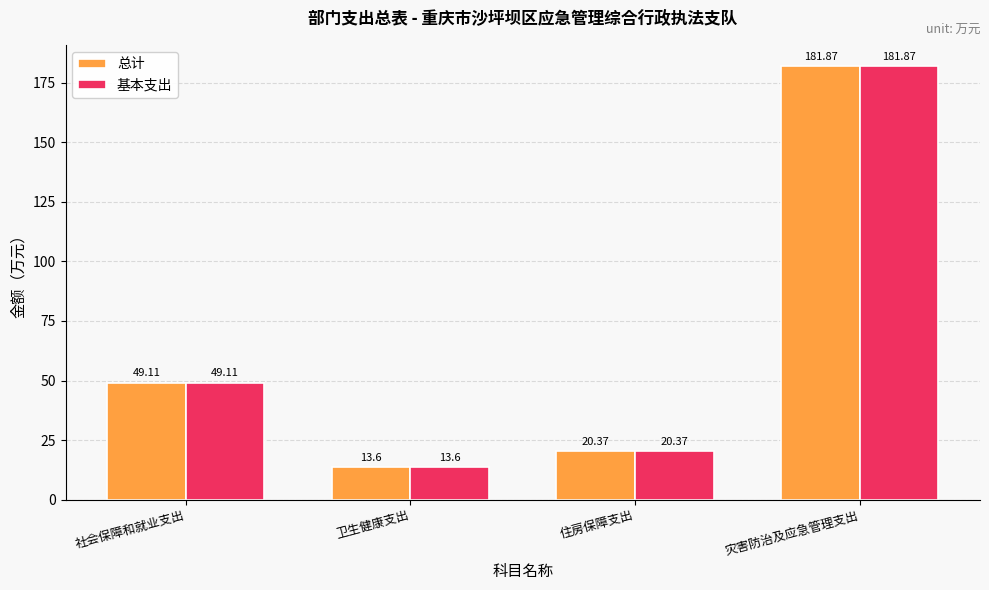

The 基本支出 series shows 21.4 at 卫生健康支出. True or false?

False